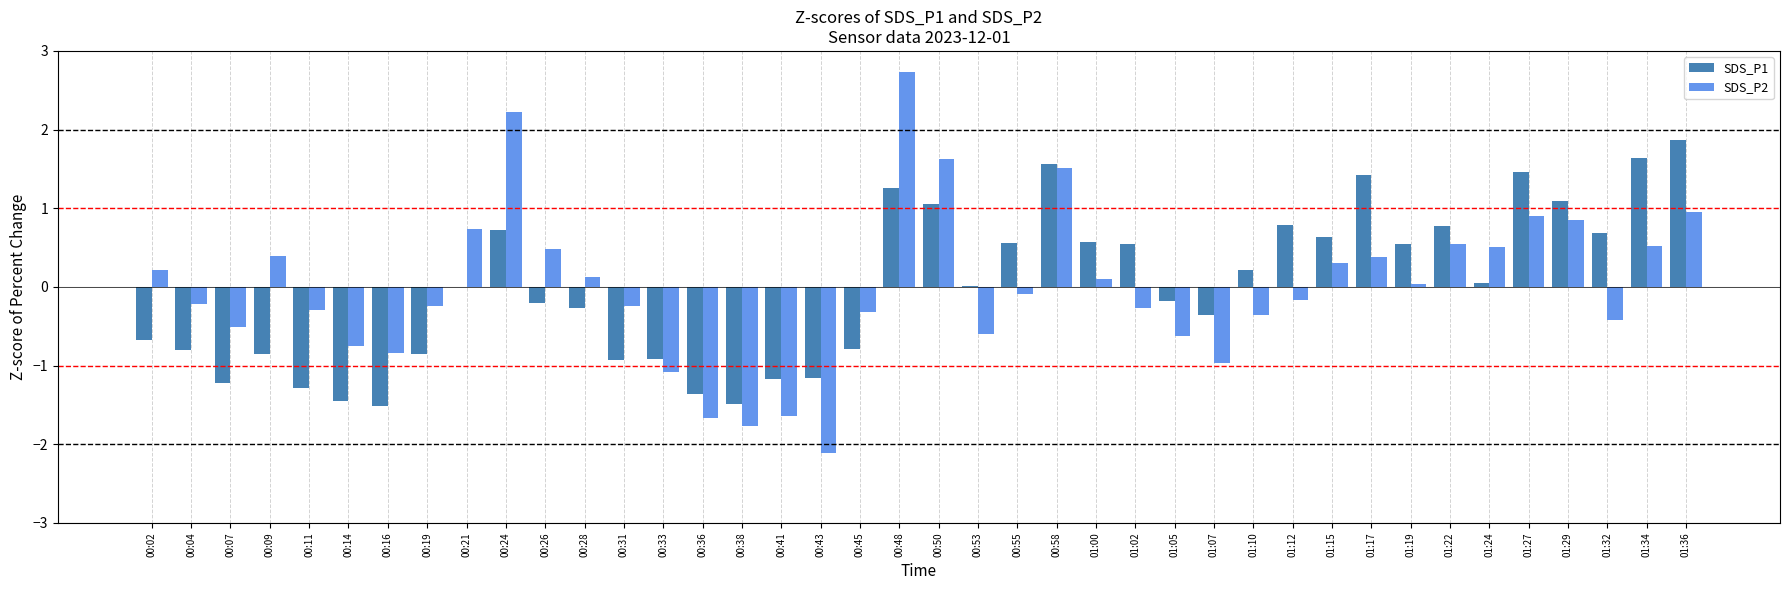

Which category has the highest value across all series?

00:48